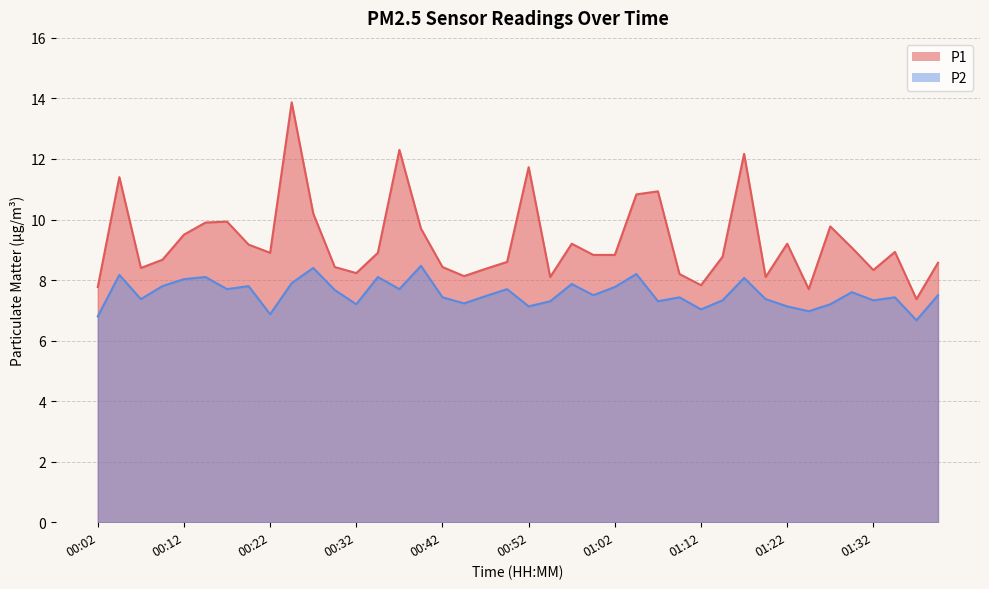

Where does the P2 series first go above 7?

00:04